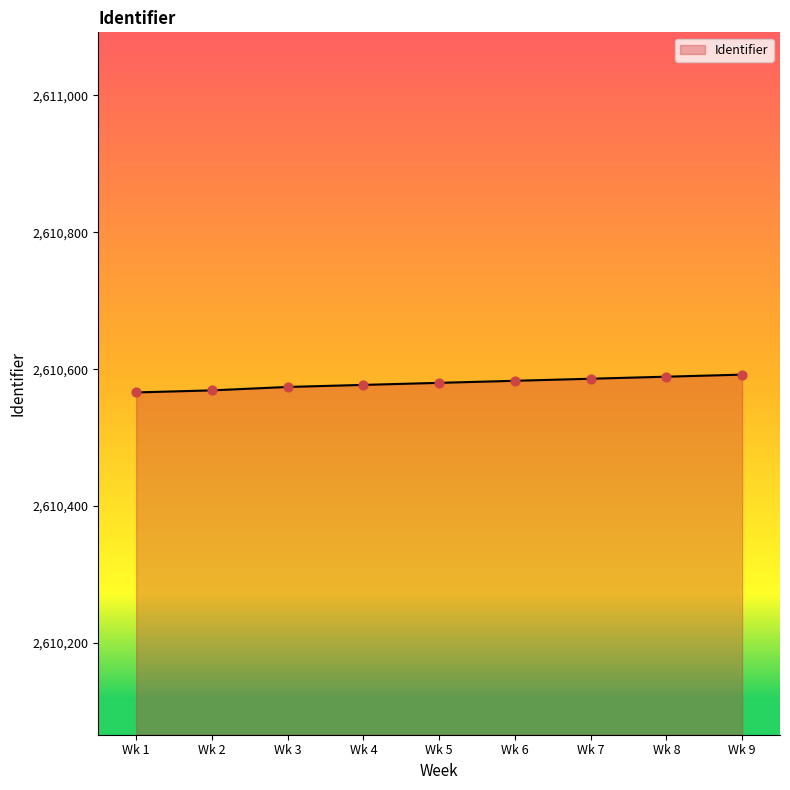

What is the change in value from Wk 2 to Wk 6?

+14